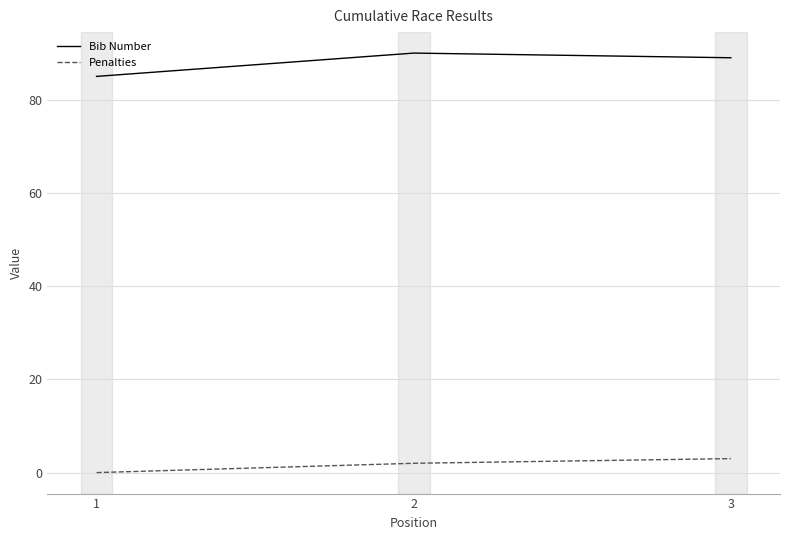

Which series has the largest total across all categories?

Bib Number